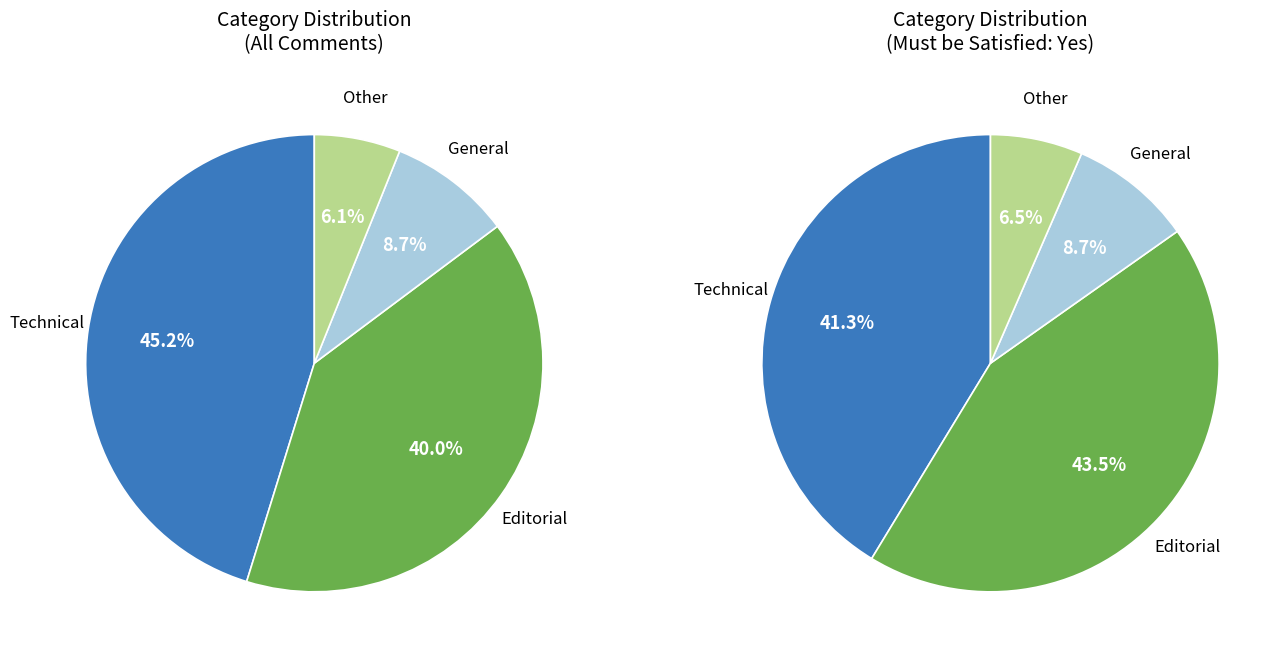

Does Editorial account for over 50% of the chart?

No